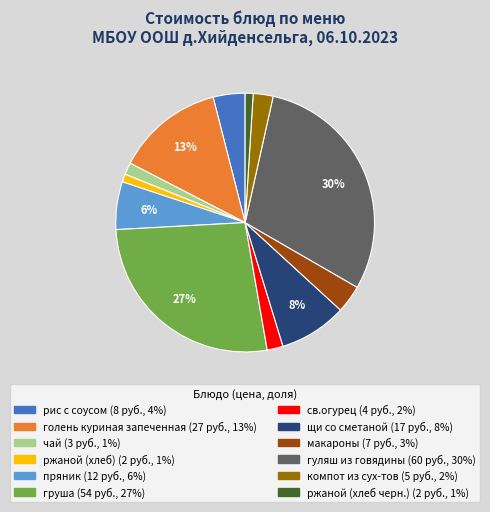

Is it true that компот из сух-тов is 2% of the pie?

True